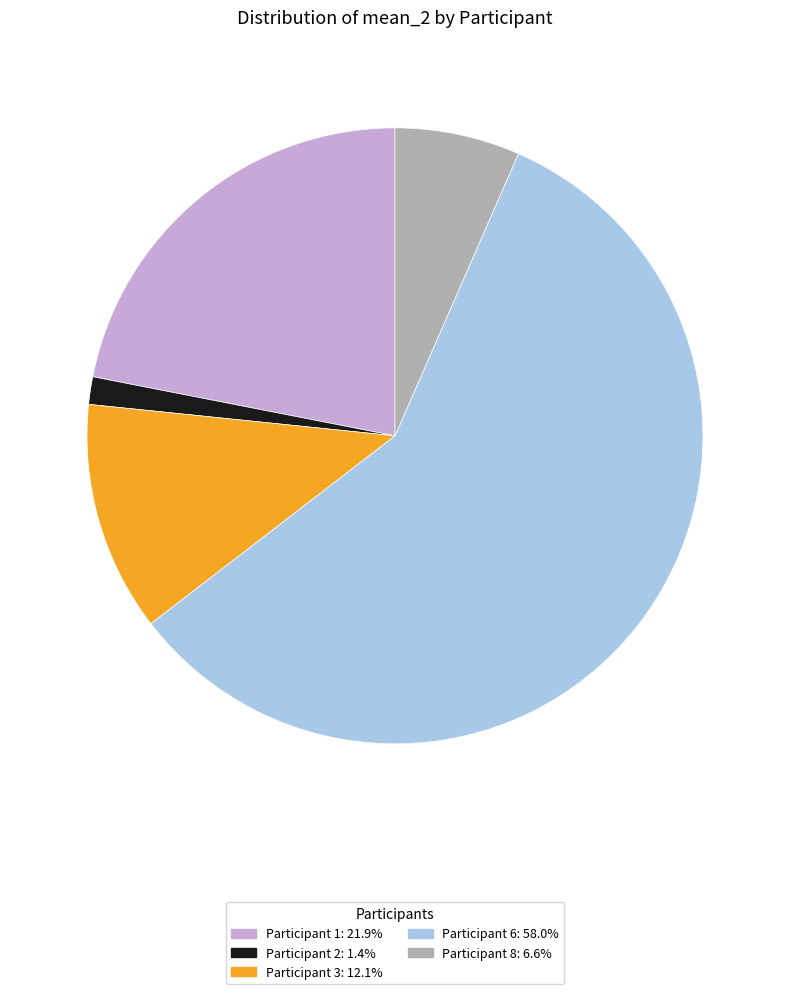

Is there any slice that represents more than half of the pie?

Yes